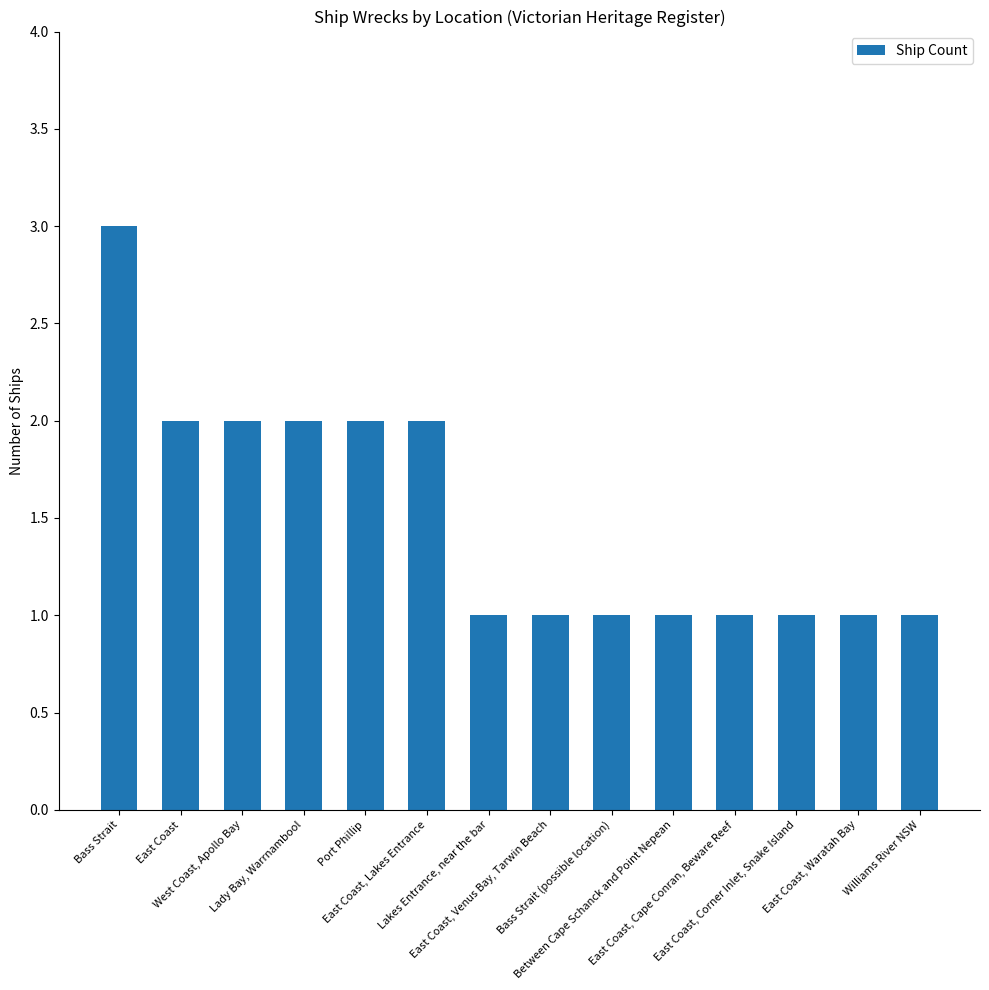

What is the sum of all values?

21